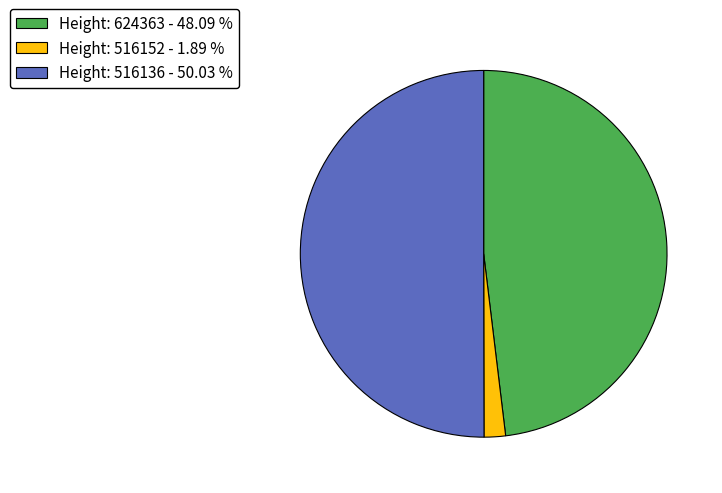

What is the majority slice?

Height: 516136 - 50.03 %